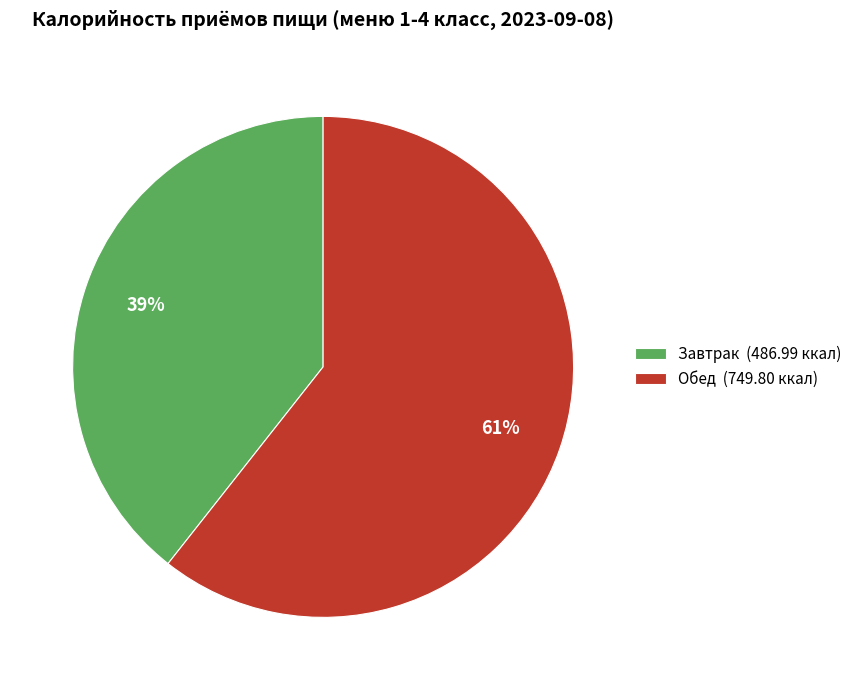

Count the number of slices in the pie.

2